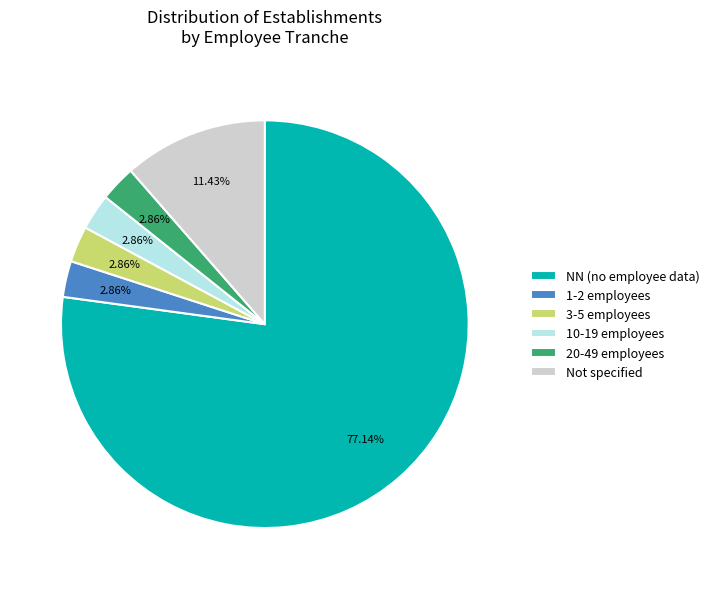

Do NN (no employee data) and 20-49 employees together represent more than half of the pie?

Yes